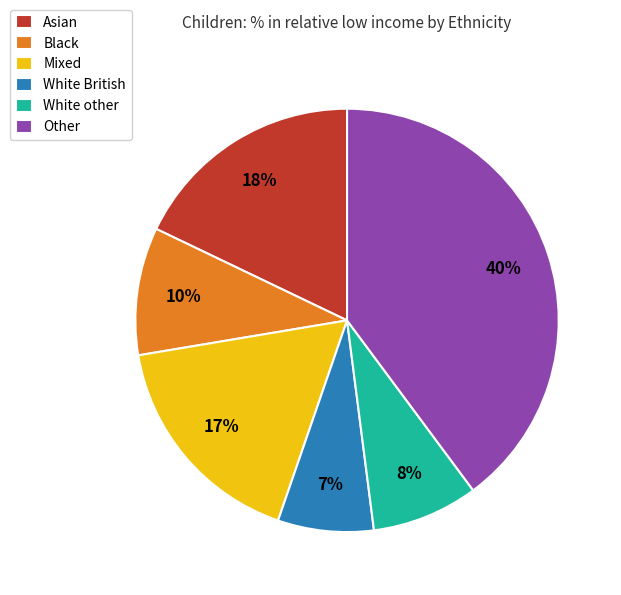

Do Mixed and Asian together represent more than half of the pie?

No